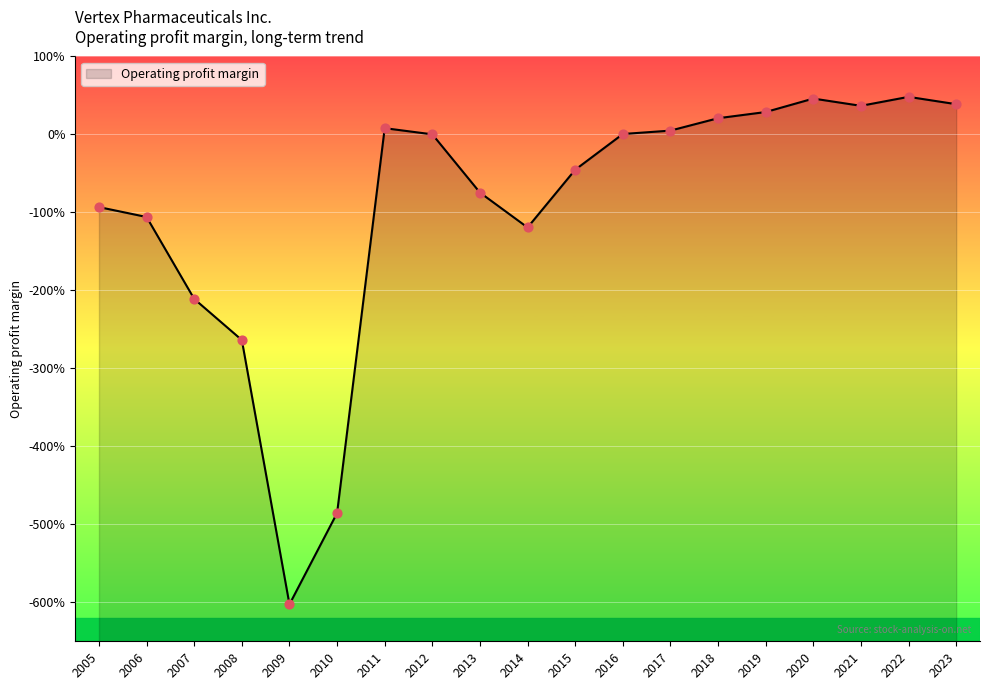

Between 2006 and 2005, which is larger?

2005